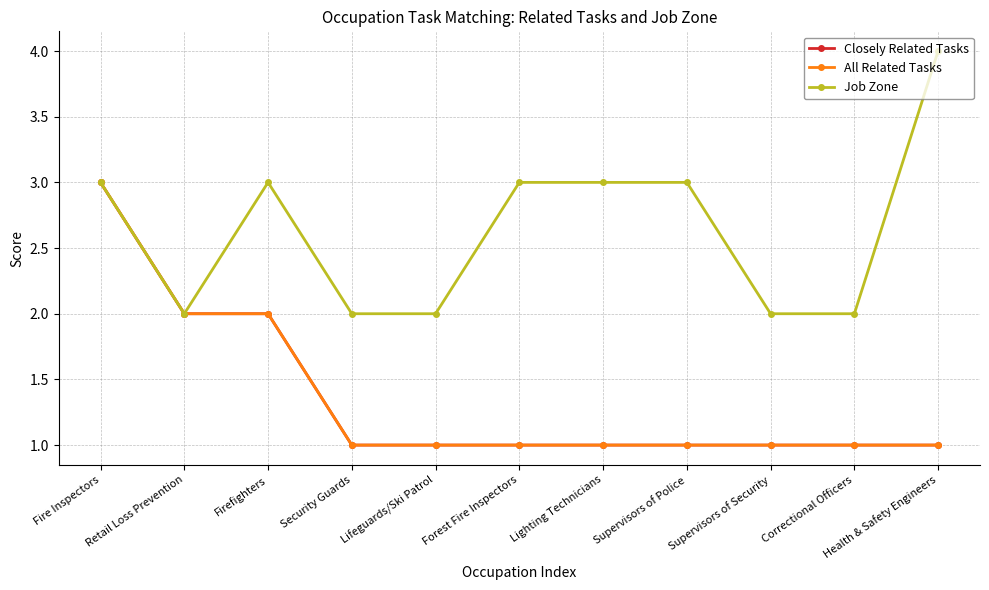

At how many categories does at least one series exceed 2?

6